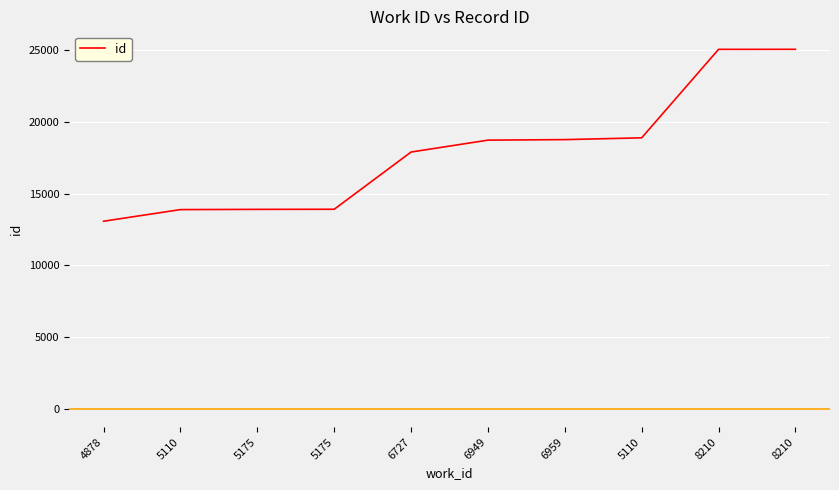

Reading right to left, list all the values displayed in this chart.

25055	25052	18889	18765	18728	17900	13913	13906	13890	13080